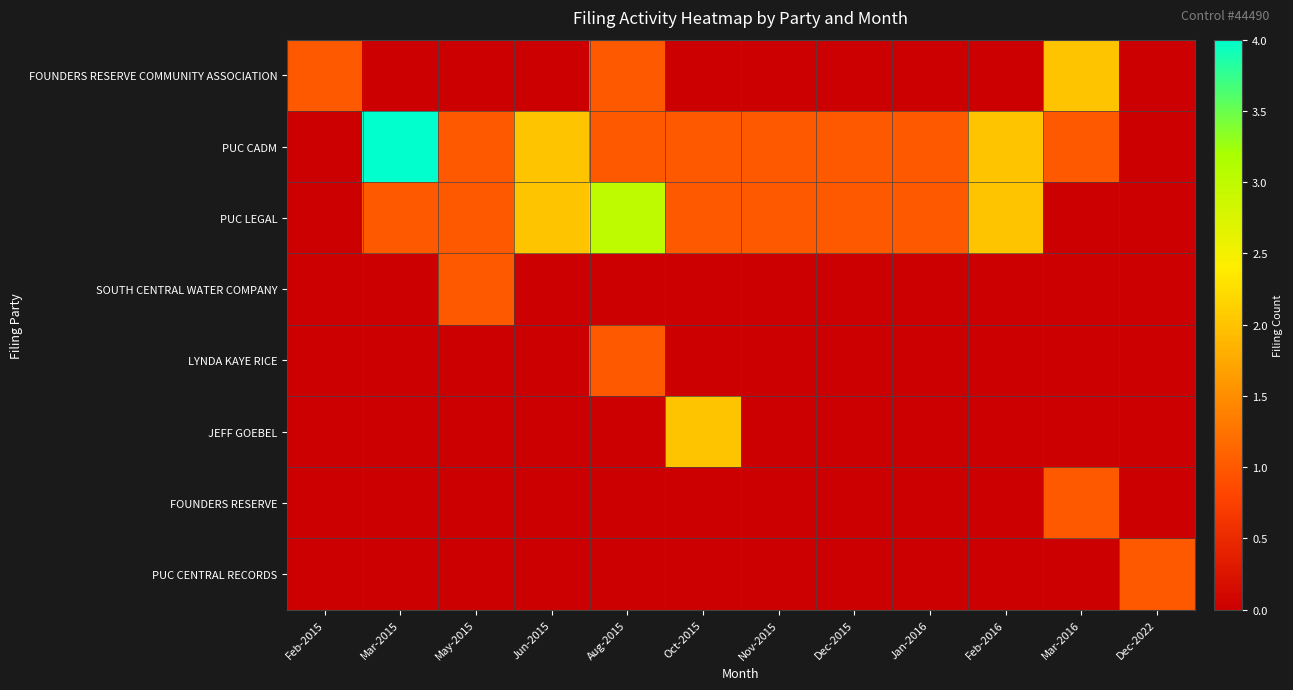

Which label corresponds to the smallest value in the chart?

Mar-2015